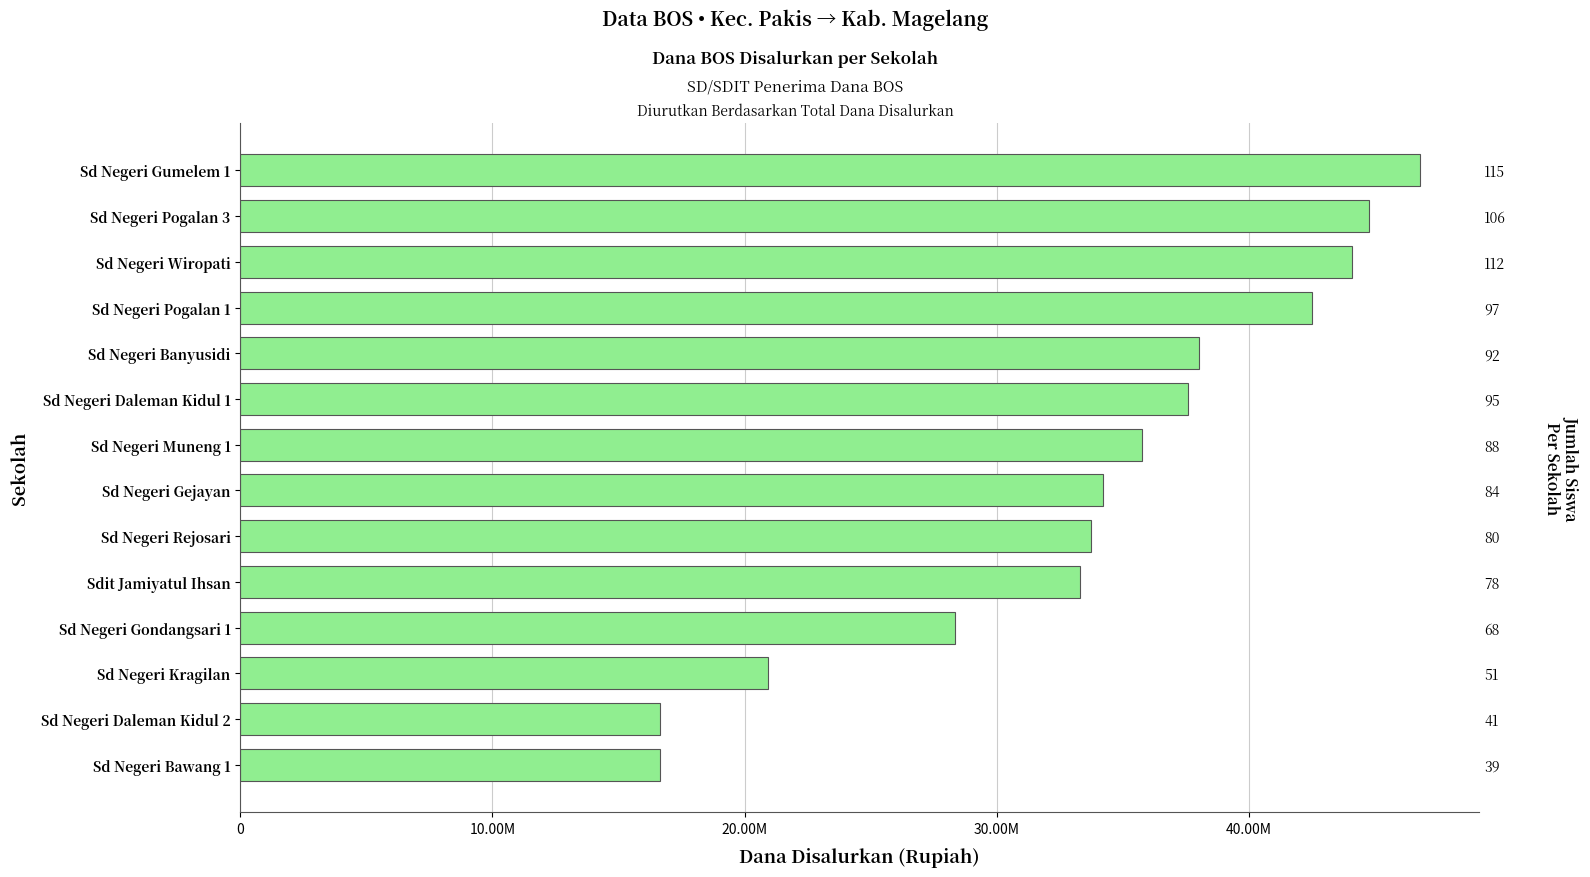

Count the number of data series in this chart.

1